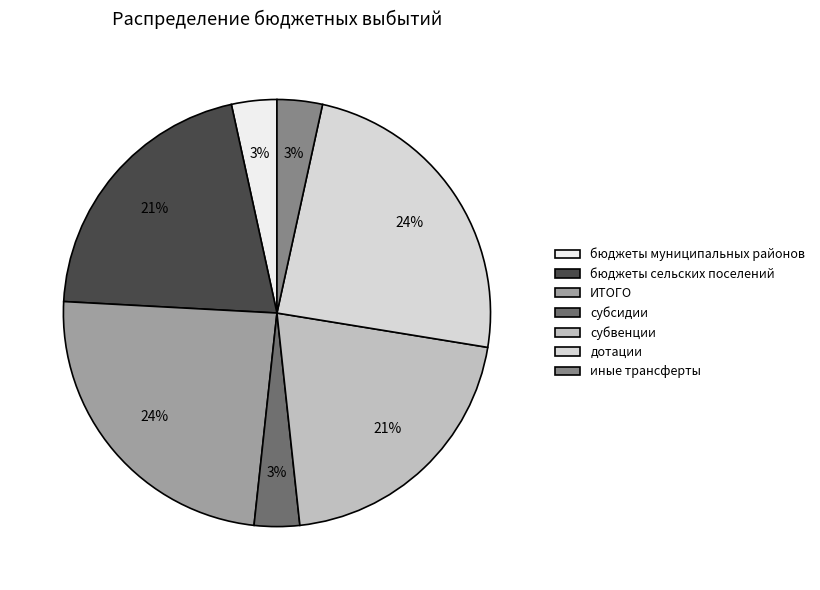

To the nearest percent, what is the difference between the бюджеты сельских поселений and ИТОГО slice percentages?

3%